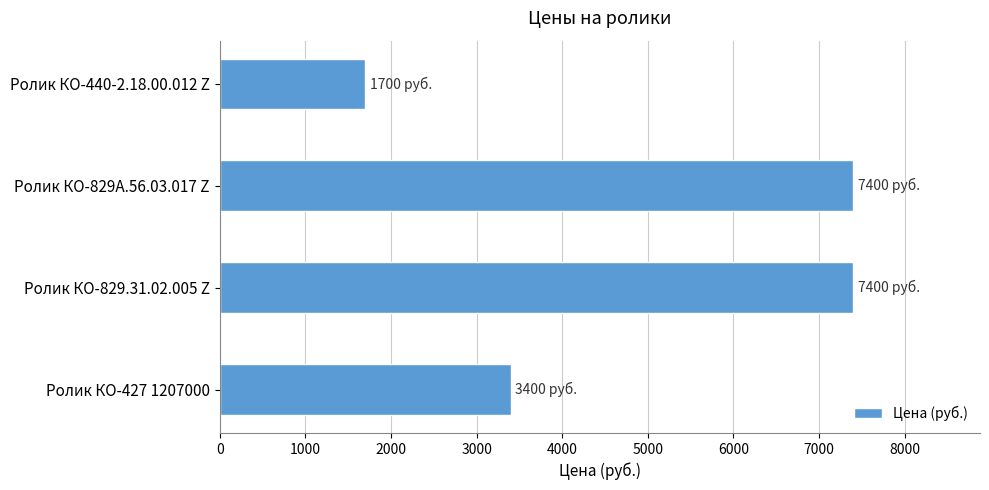

At which category does the chart reach its minimum across all series?

Ролик КО-440-2.18.00.012 Z